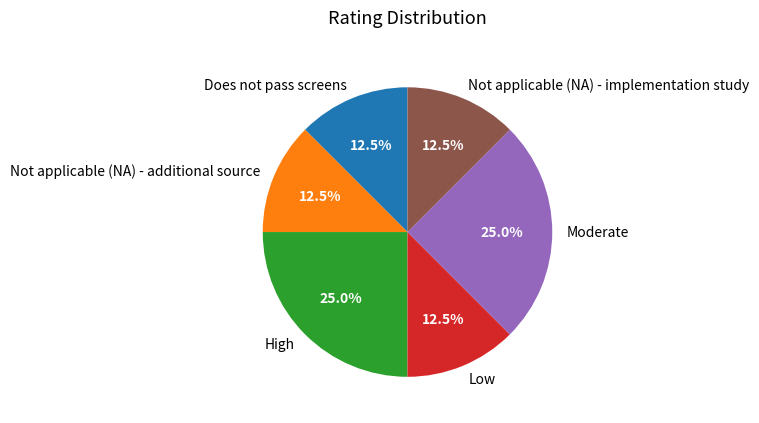

What portion of the pie excludes Moderate?

75.0%